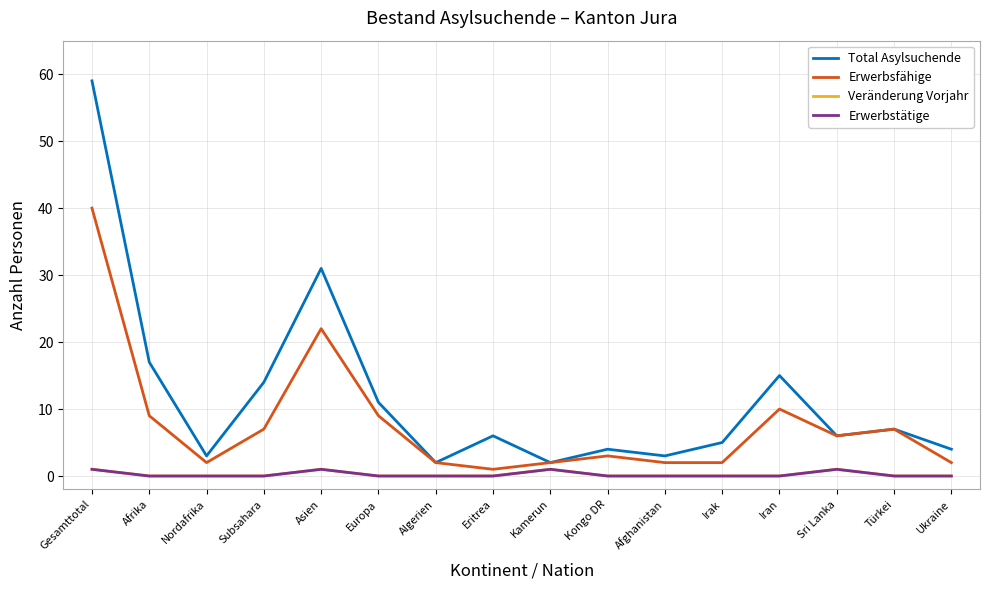

List the series in order of their peak value, highest first.

Total Asylsuchende, Erwerbsfähige, Veränderung Vorjahr, Erwerbstätige